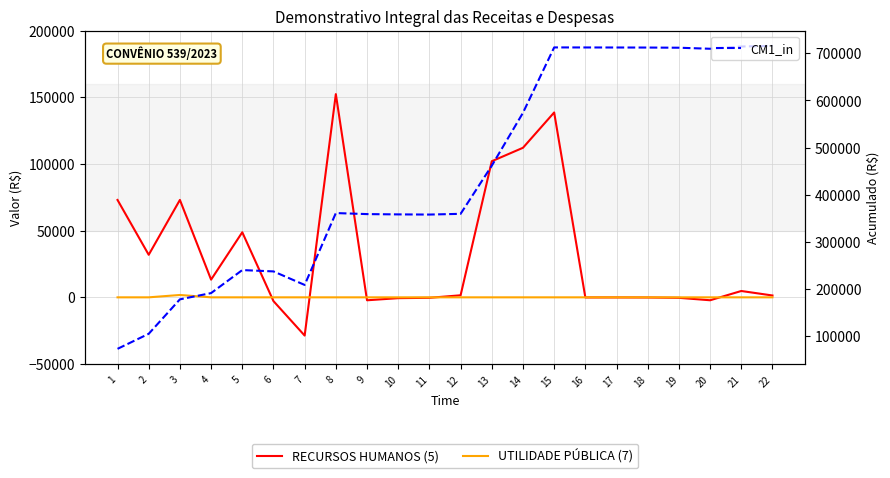

What are all the series names shown in the legend?

RECURSOS HUMANOS (5), UTILIDADE PÚBLICA (7), CM1_in